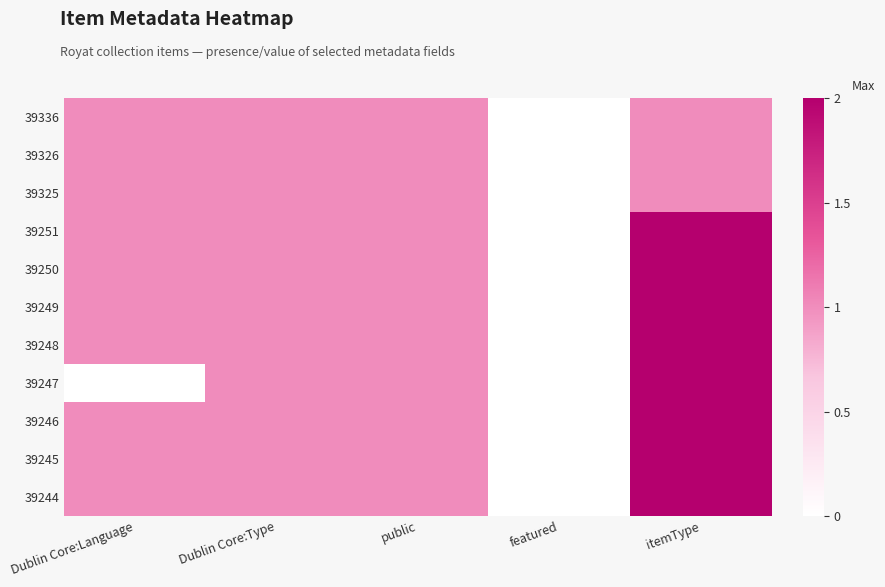

What is the maximum value shown in the chart?

2